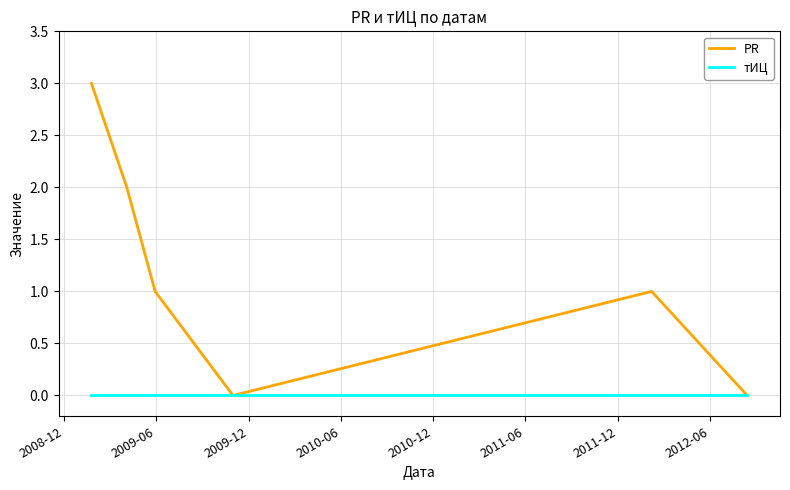

Which series has the largest total across all categories?

PR